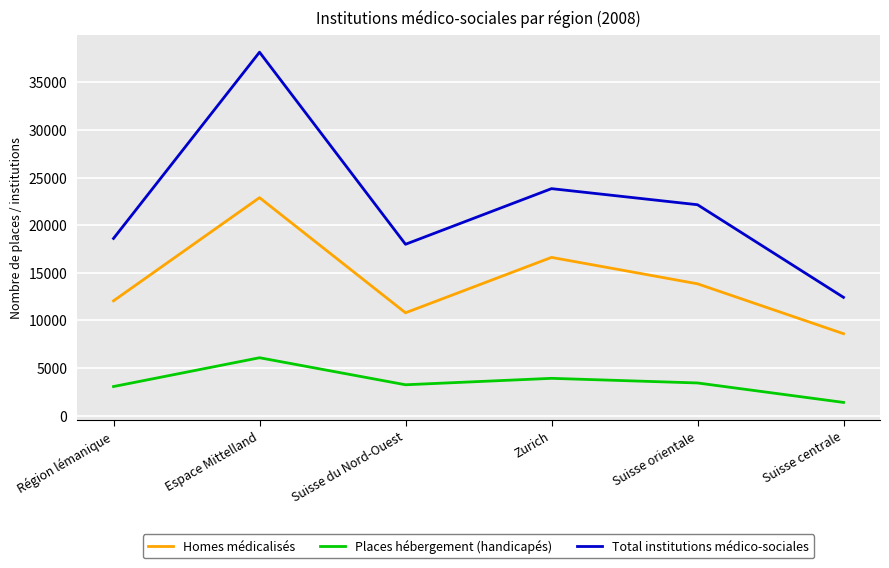

Which series has the largest total across all categories?

Total institutions médico-sociales